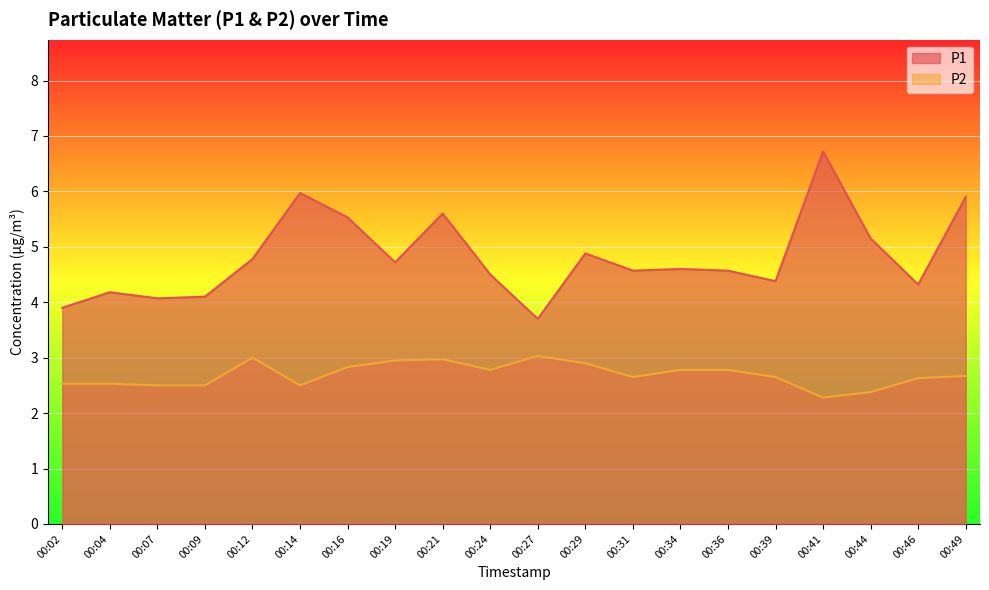

How many series are shown in this chart?

2